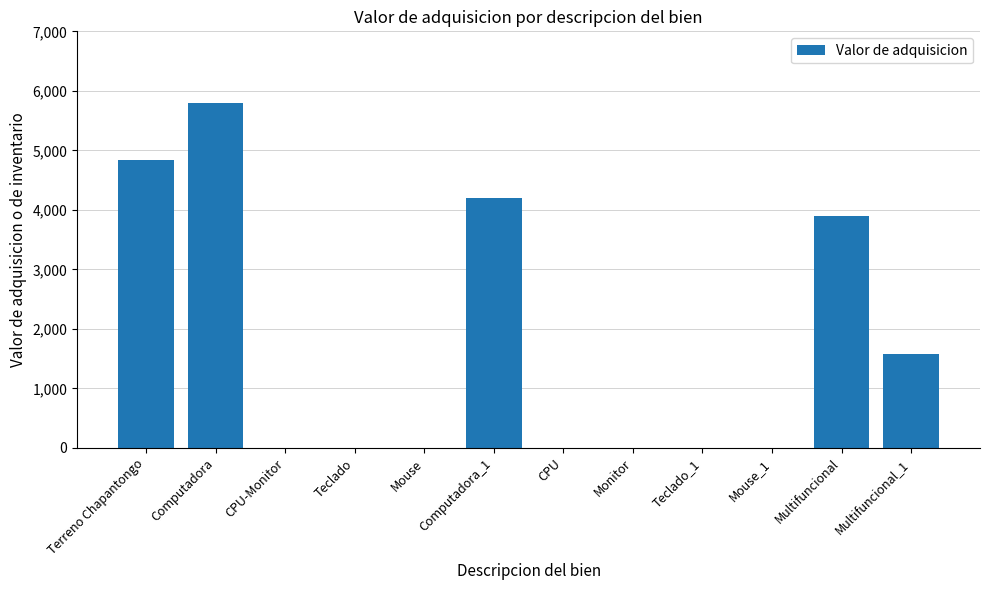

How many data points are above 0?

5